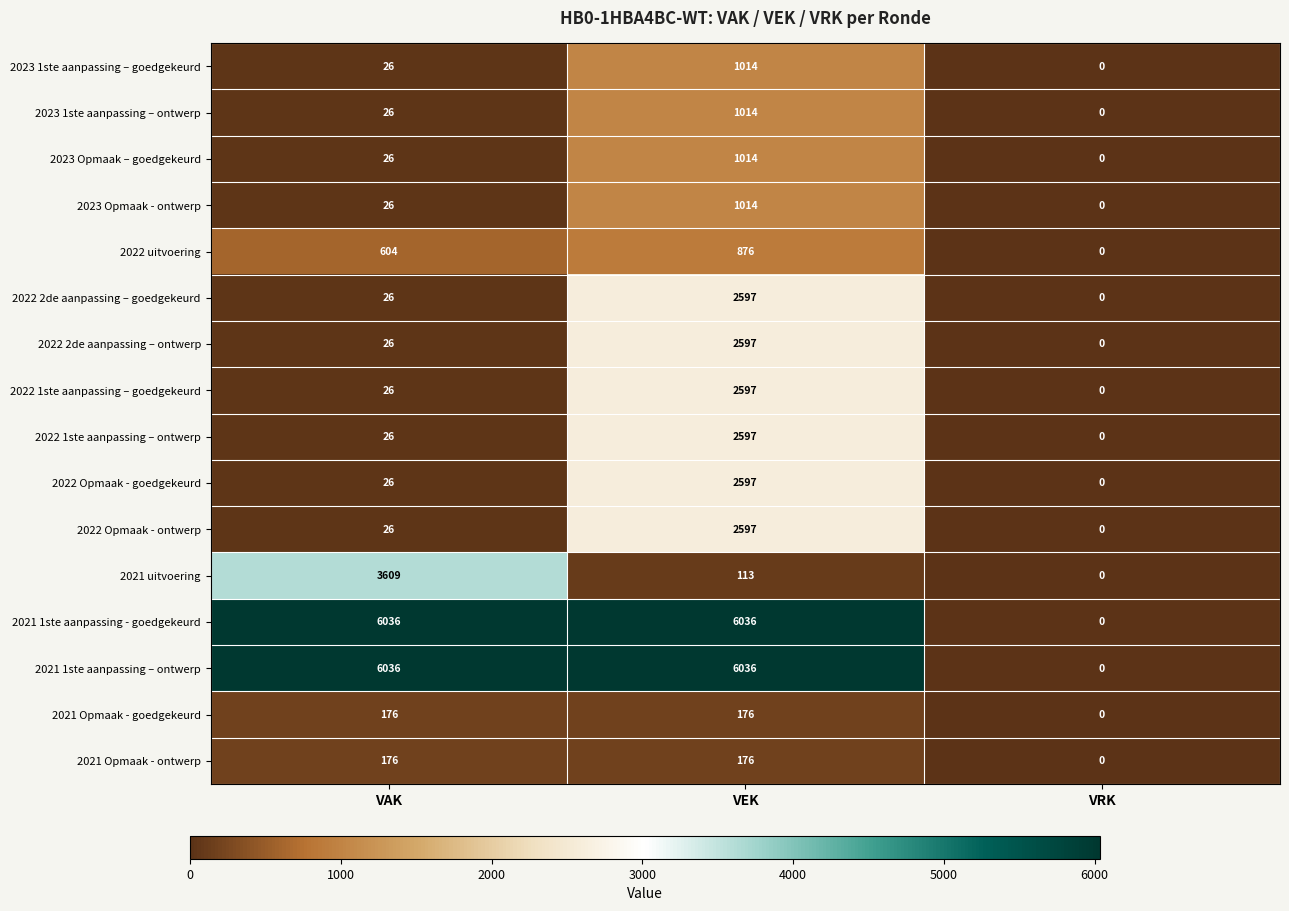

List the labels in order of 2023 Opmaak – goedgekeurd value, smallest first.

VRK, VAK, VEK